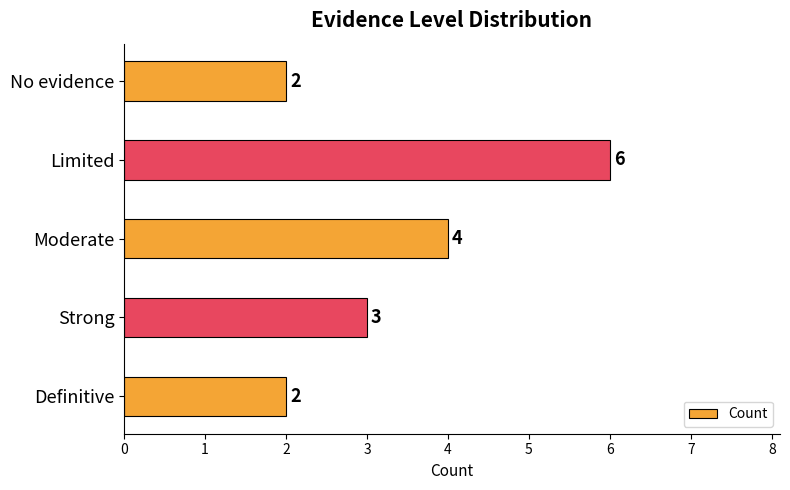

How many series are shown in this chart?

1